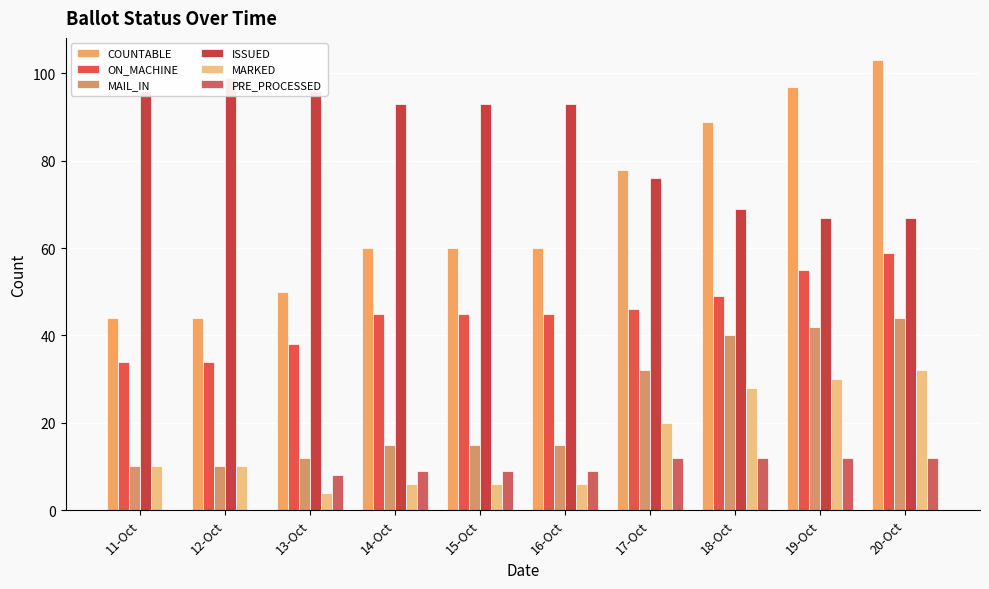

What are all the series names shown in the legend?

COUNTABLE, ON_MACHINE, MAIL_IN, ISSUED, MARKED, PRE_PROCESSED